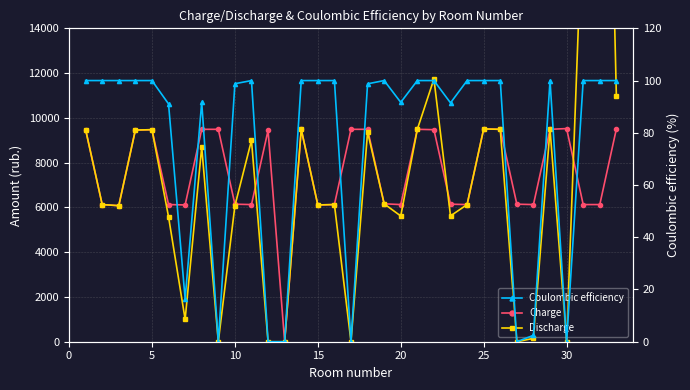

What is the sum of all Coulombic efficiency values?

2482.2